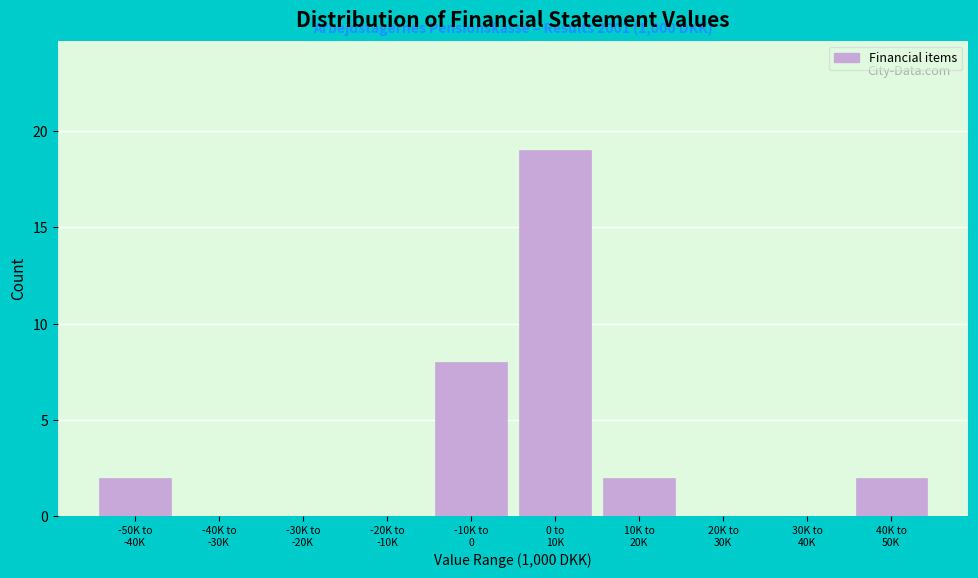

What is the greatest value displayed?

19